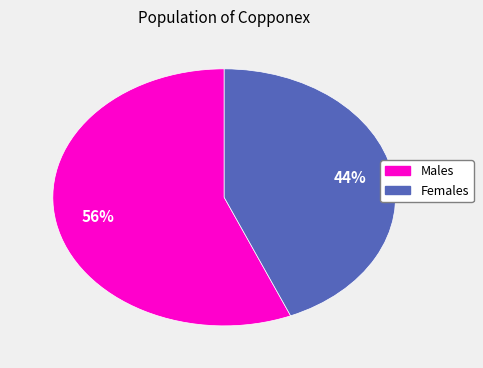

Is there a majority slice in this chart?

Yes